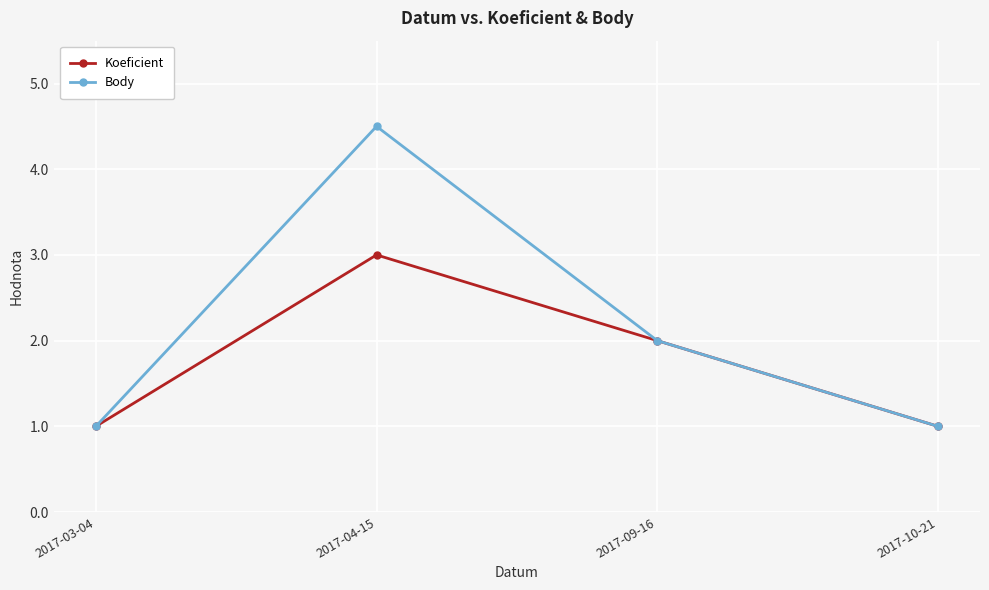

In Body, how many points are higher than both neighbors (excluding endpoints)?

1